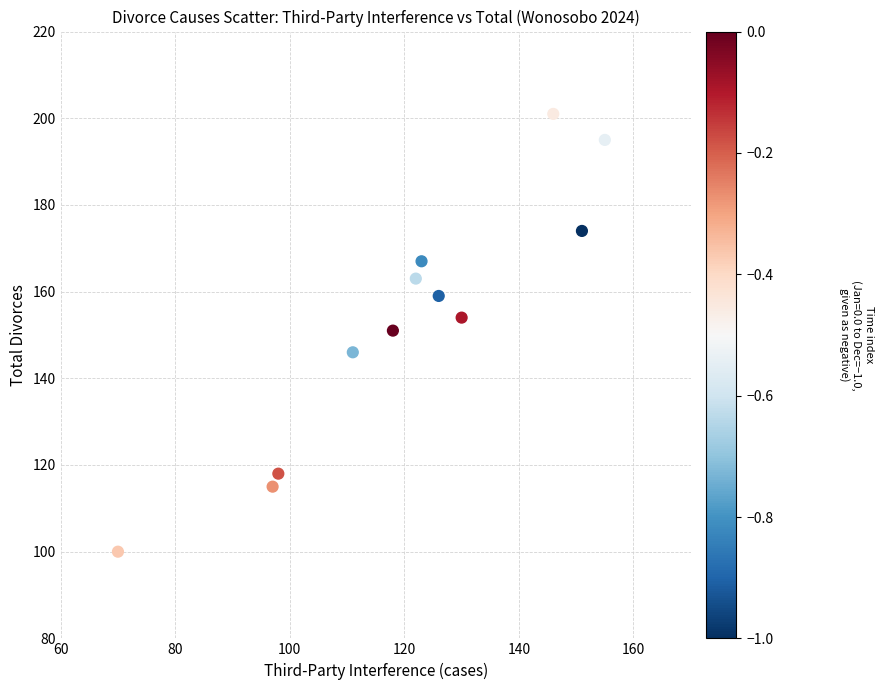

What is the range of Y values (max minus min)?

101